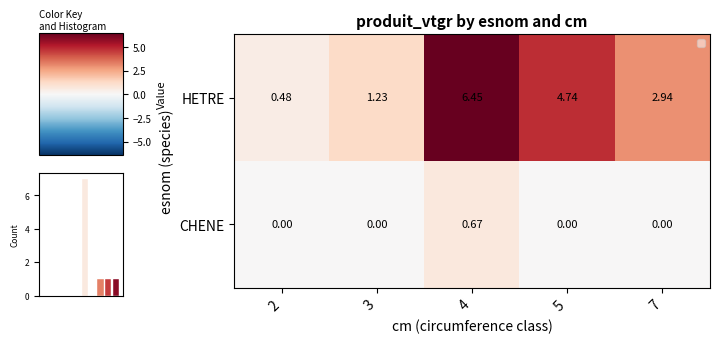

At which category is the sum across all series the highest?

4